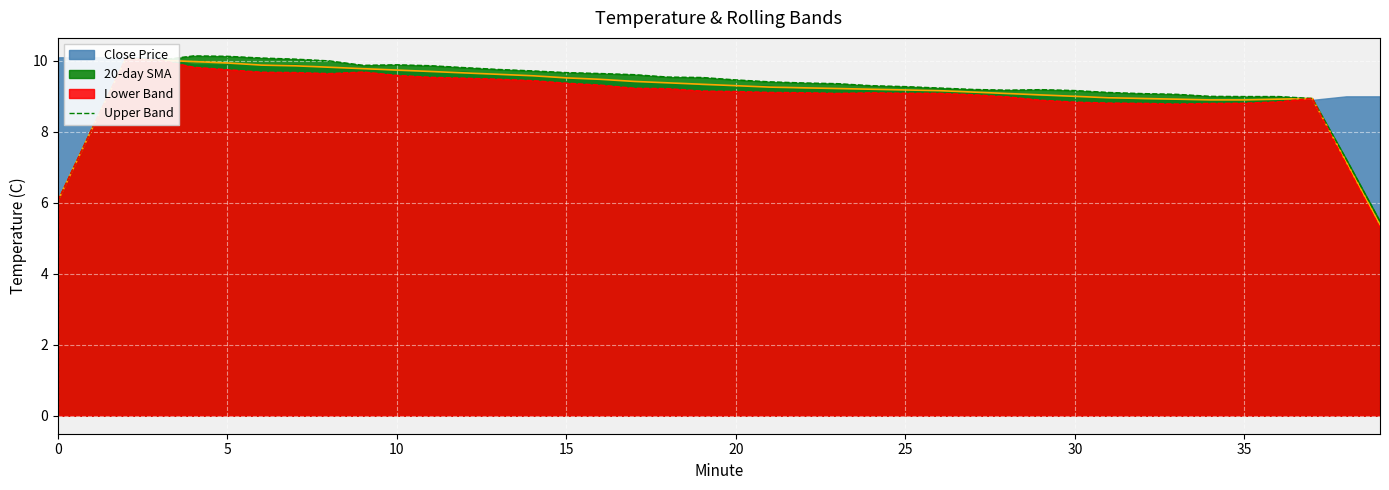

The value of Lower Band at 33 is 15.2. True or false?

False